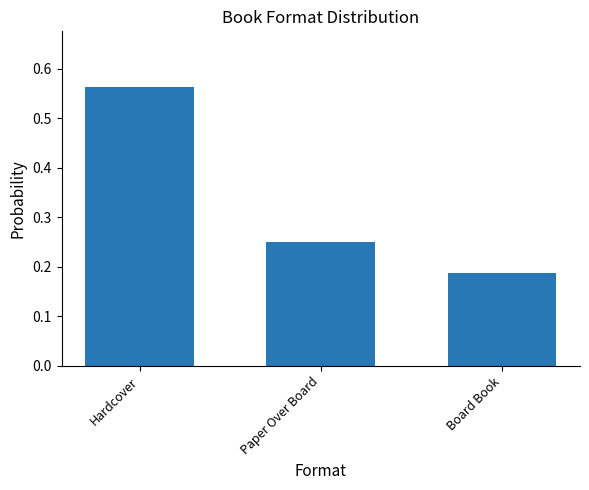

What is the label of the 2nd bar from the right?

Paper Over Board